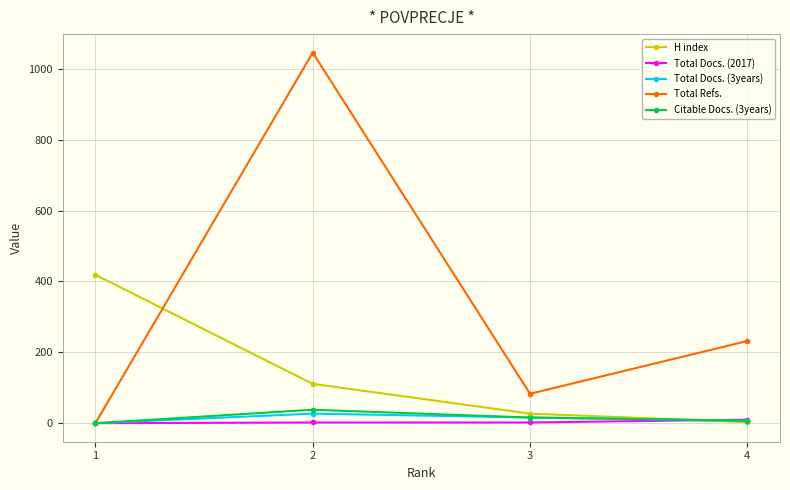

Rank the series by their maximum value, from lowest to highest.

Total Docs. (2017), Total Docs. (3years), Citable Docs. (3years), H index, Total Refs.